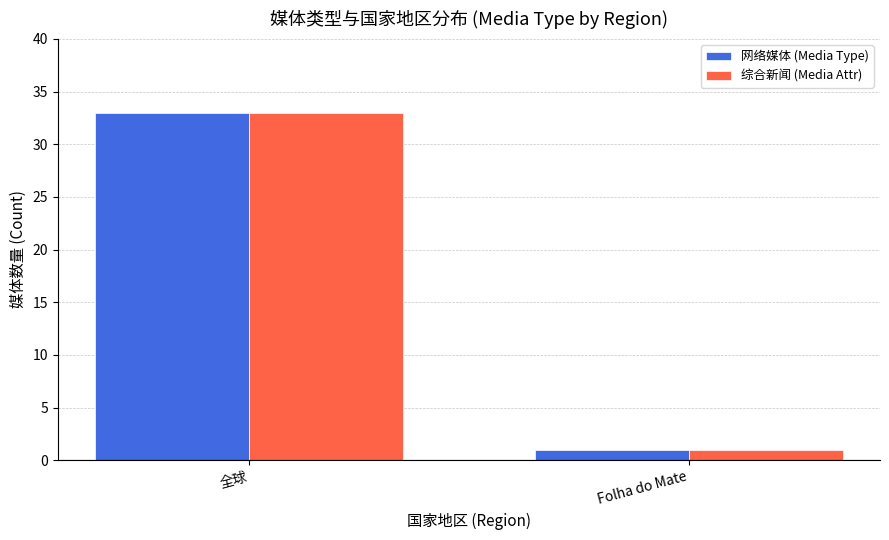

What is the sum of the 综合新闻 (Media Attr) values at 全球 and Folha do Mate?

34